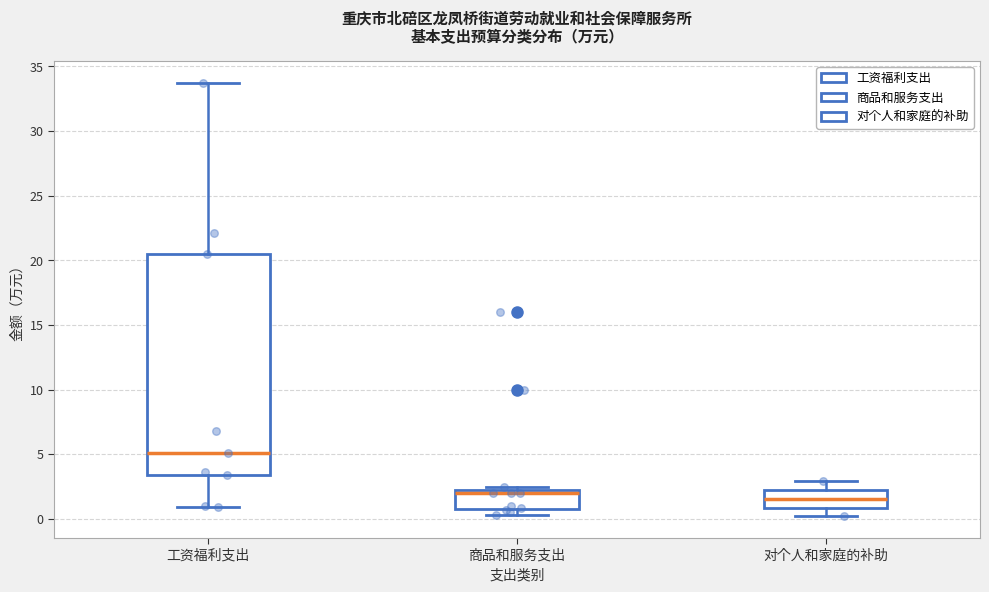

Comparing the boxes themselves (not the whiskers), which one is the tallest?

工资福利支出